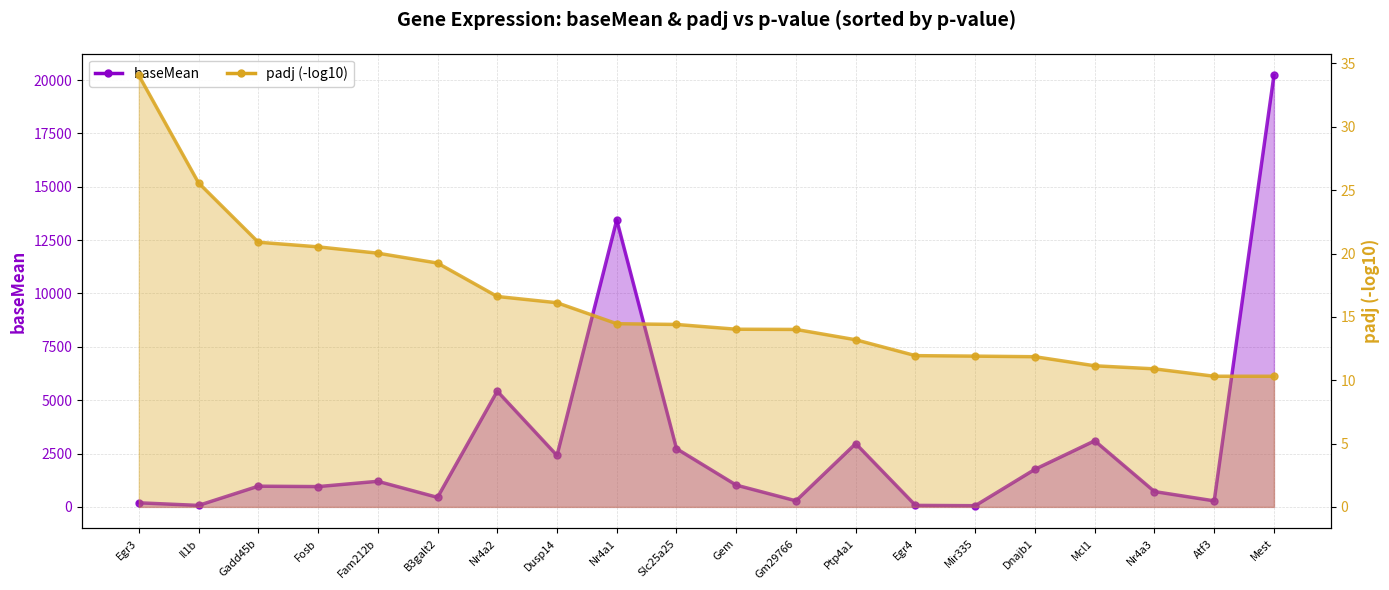

What is the value of the 8th point from the left?

2408.6